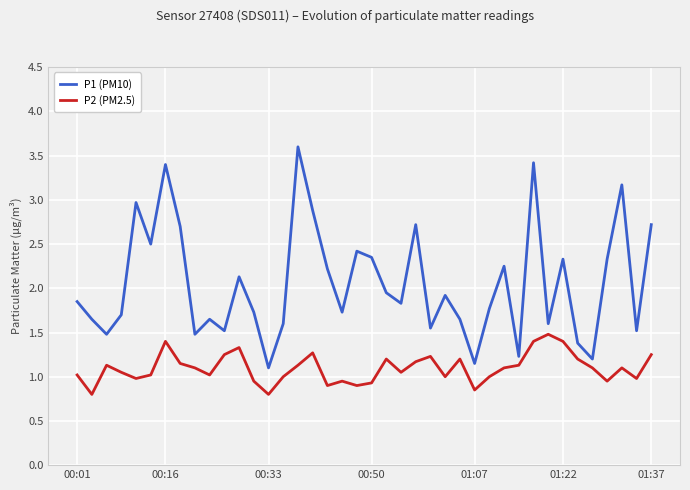

Is this an area chart (filled region under the line)?

No